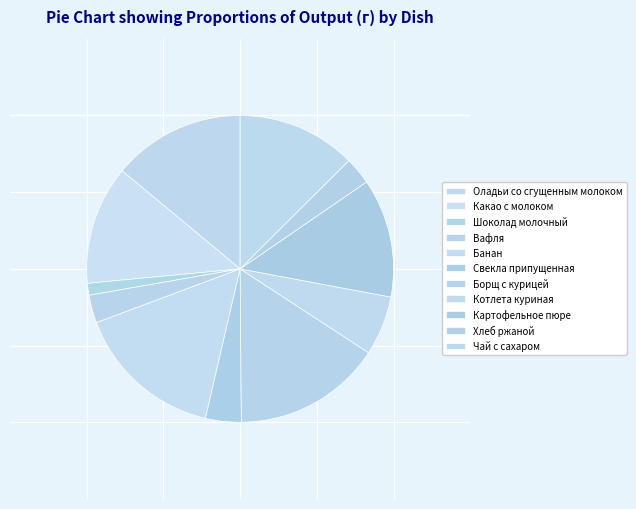

Does Борщ с курицей represent more than half of the total?

No